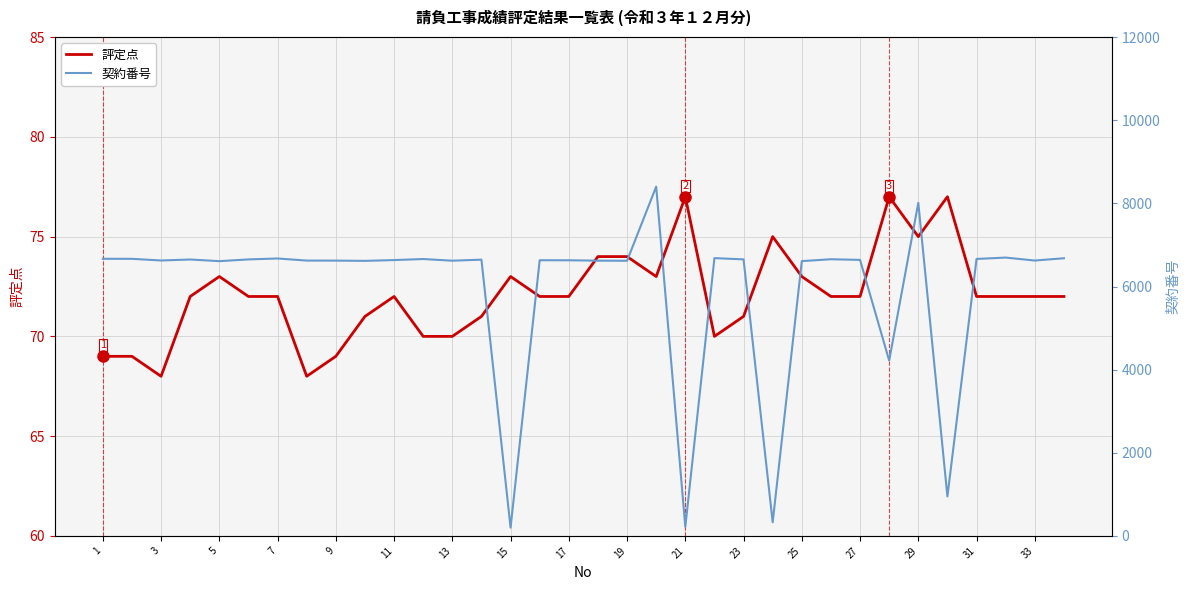

Is it true that 評定点 equals 30 at 23?

False